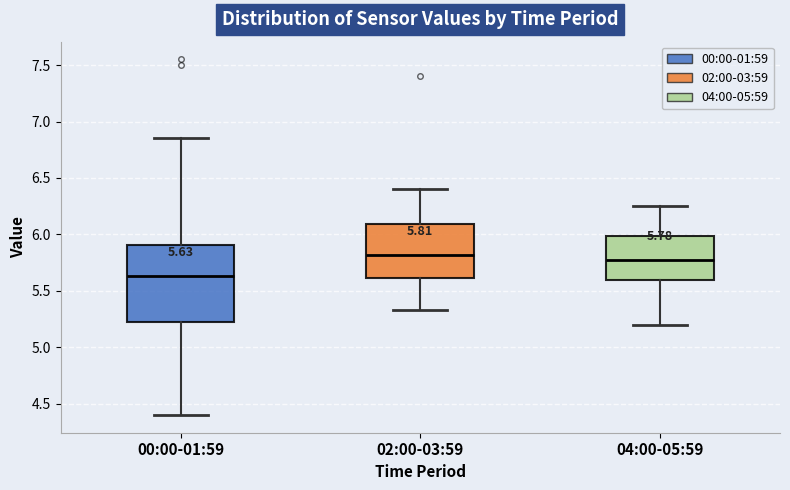

Which box is the tallest, from its lower edge to its upper edge?

00:00-01:59